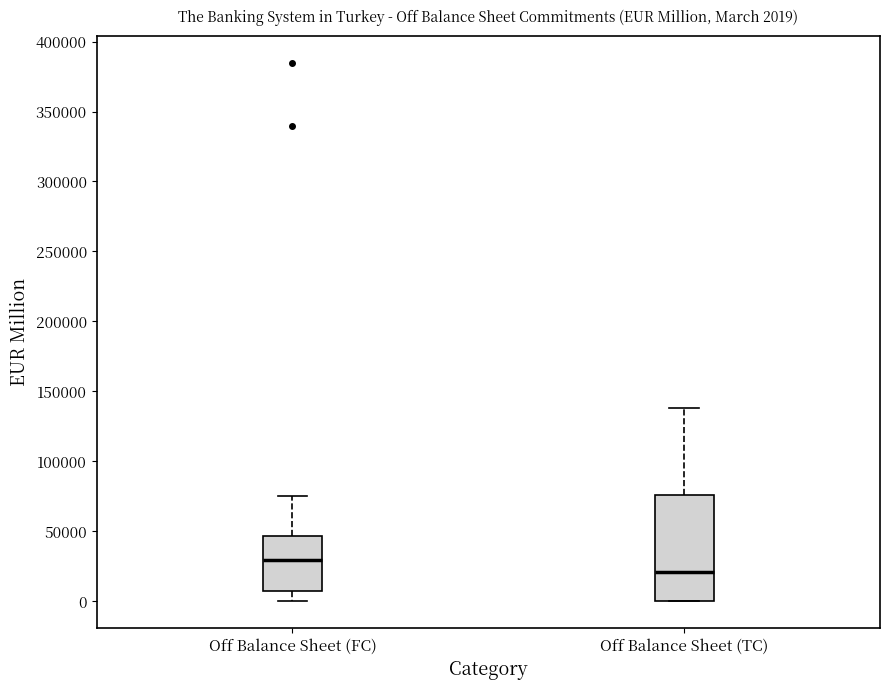

Which box's median line is the highest?

Off Balance Sheet (FC)